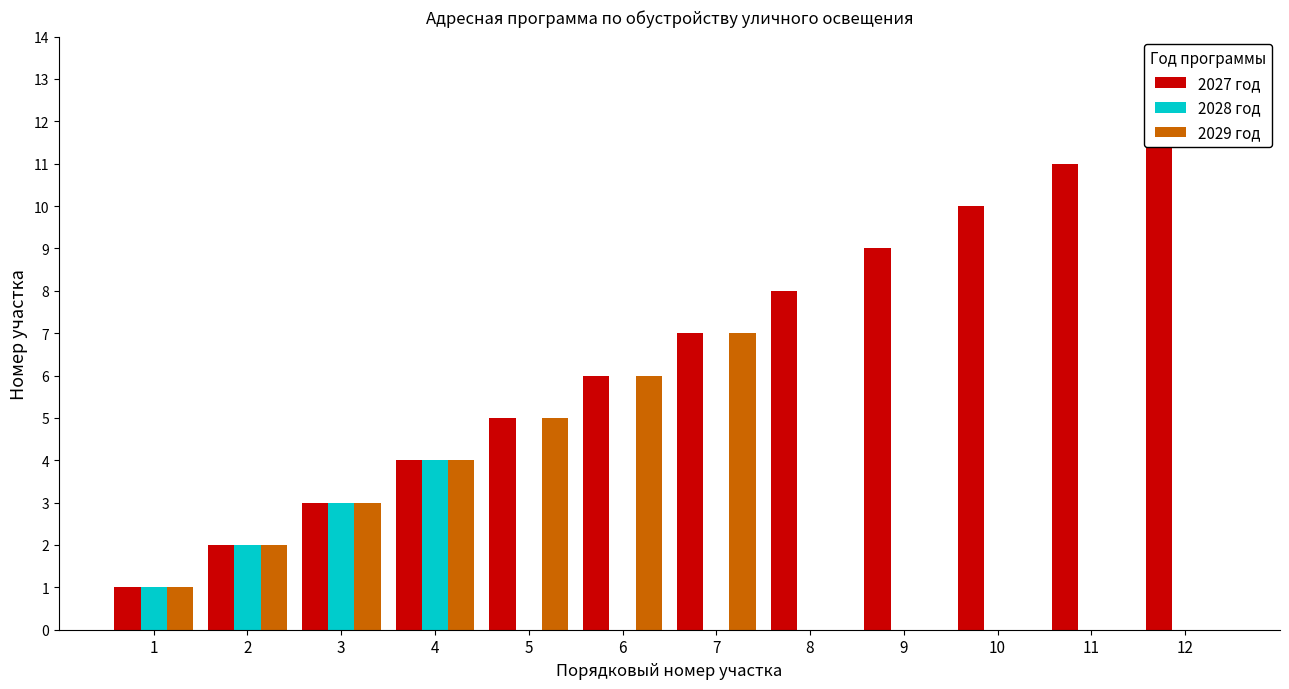

Count the 2028 год values in the range 0 to 2.

10